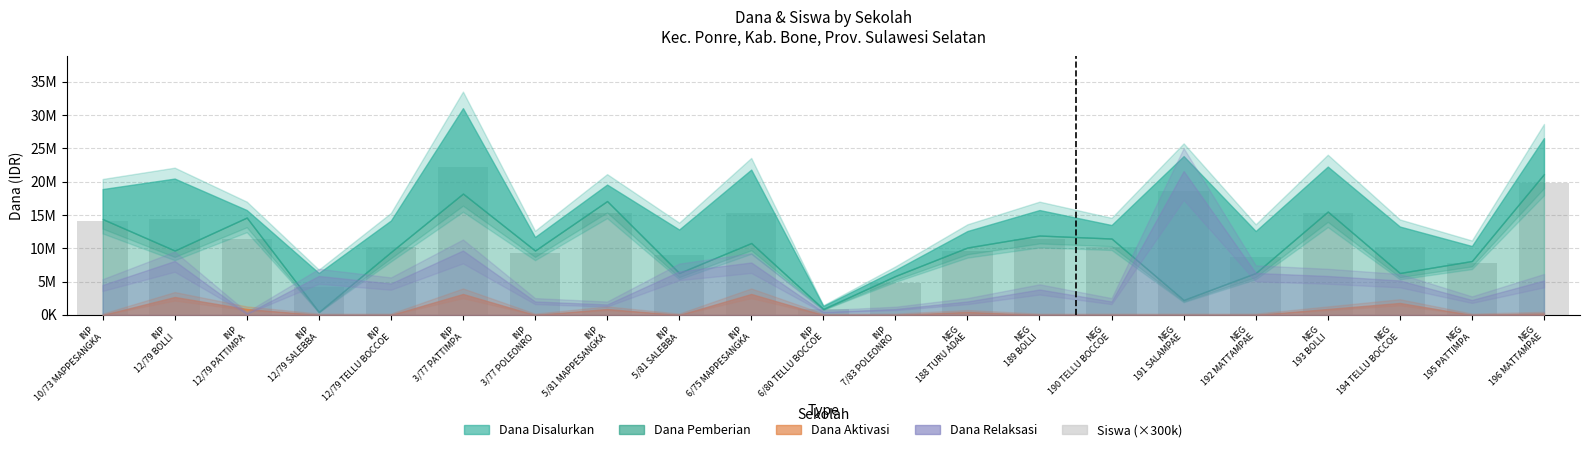

Does the chart contain any negative values?

No